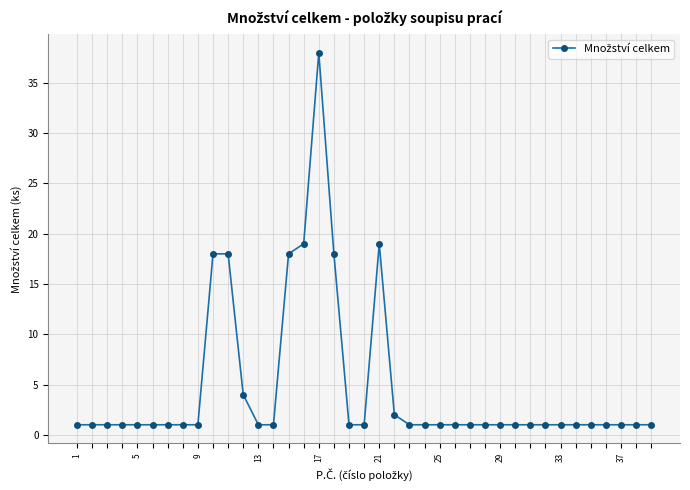

How many distinct data groups are displayed?

1